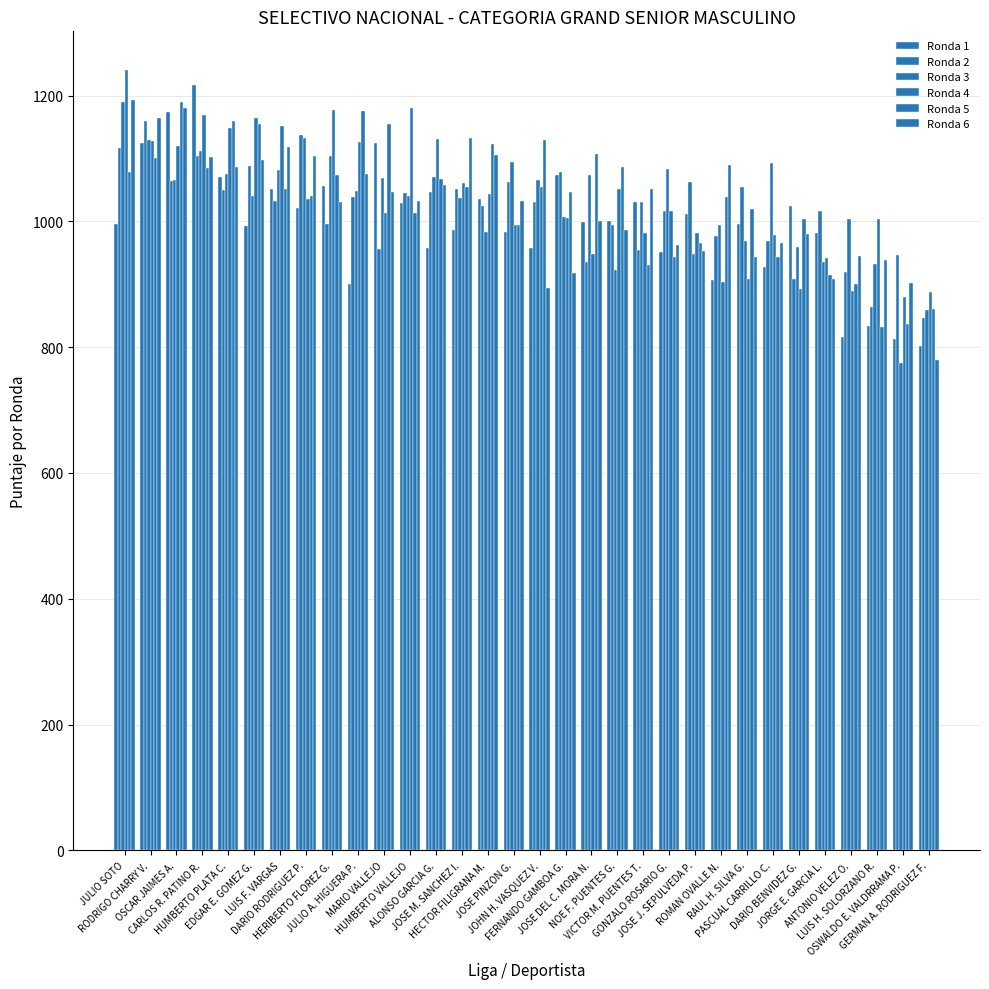

Are the bars grouped side by side (vs. stacked)?

Yes